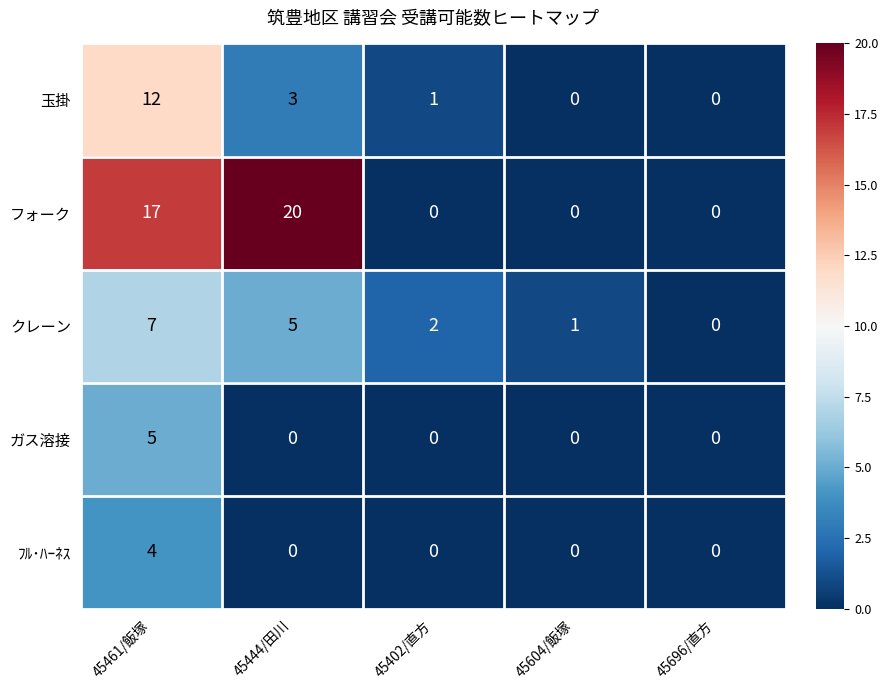

Which series has the largest range (max minus min)?

フォーク